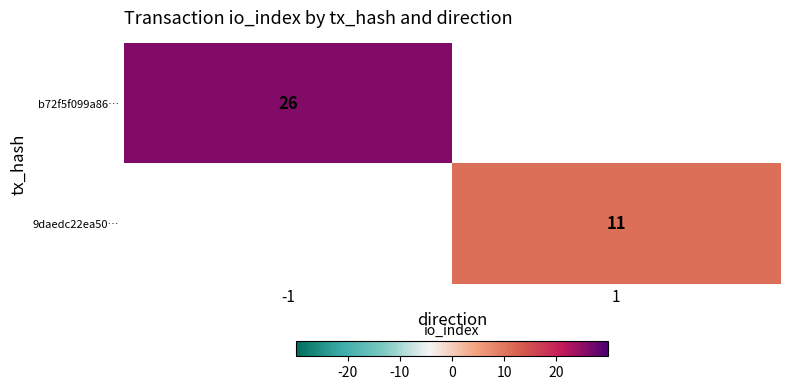

The 9daedc22ea50… series shows 6 at 1. True or false?

False